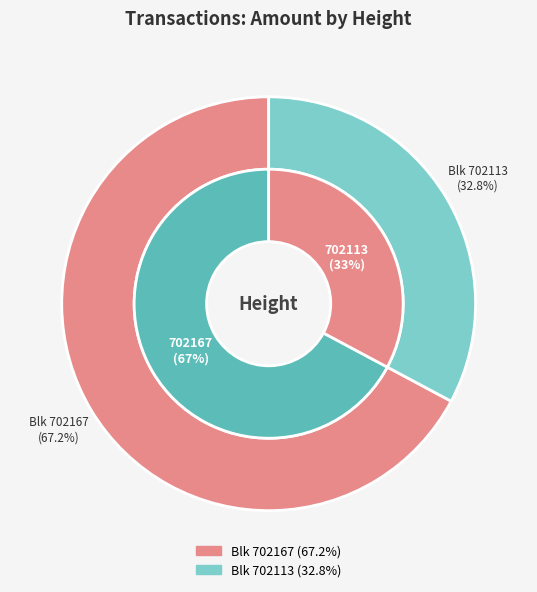

To the nearest percent, what is the difference between the largest and smallest slice percentages?

34%